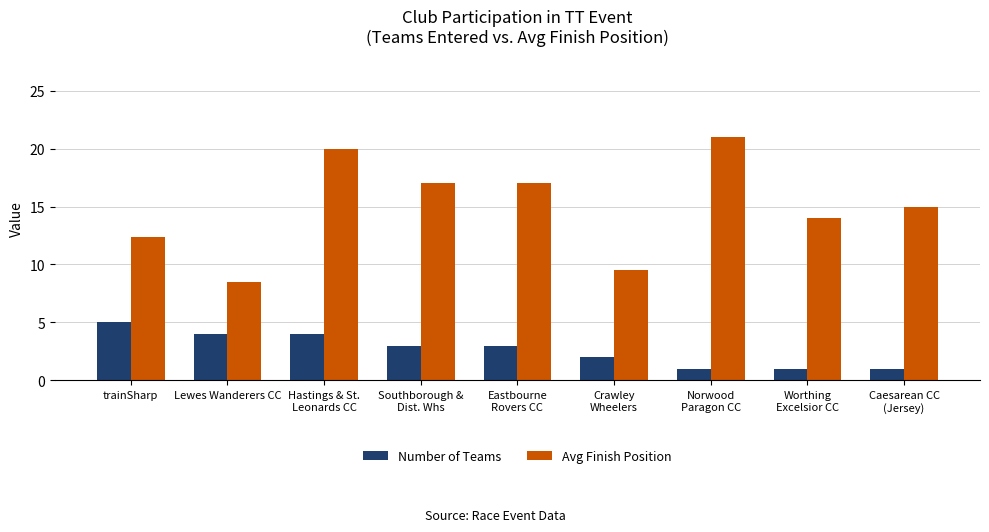

How many bars are there in each group?

2